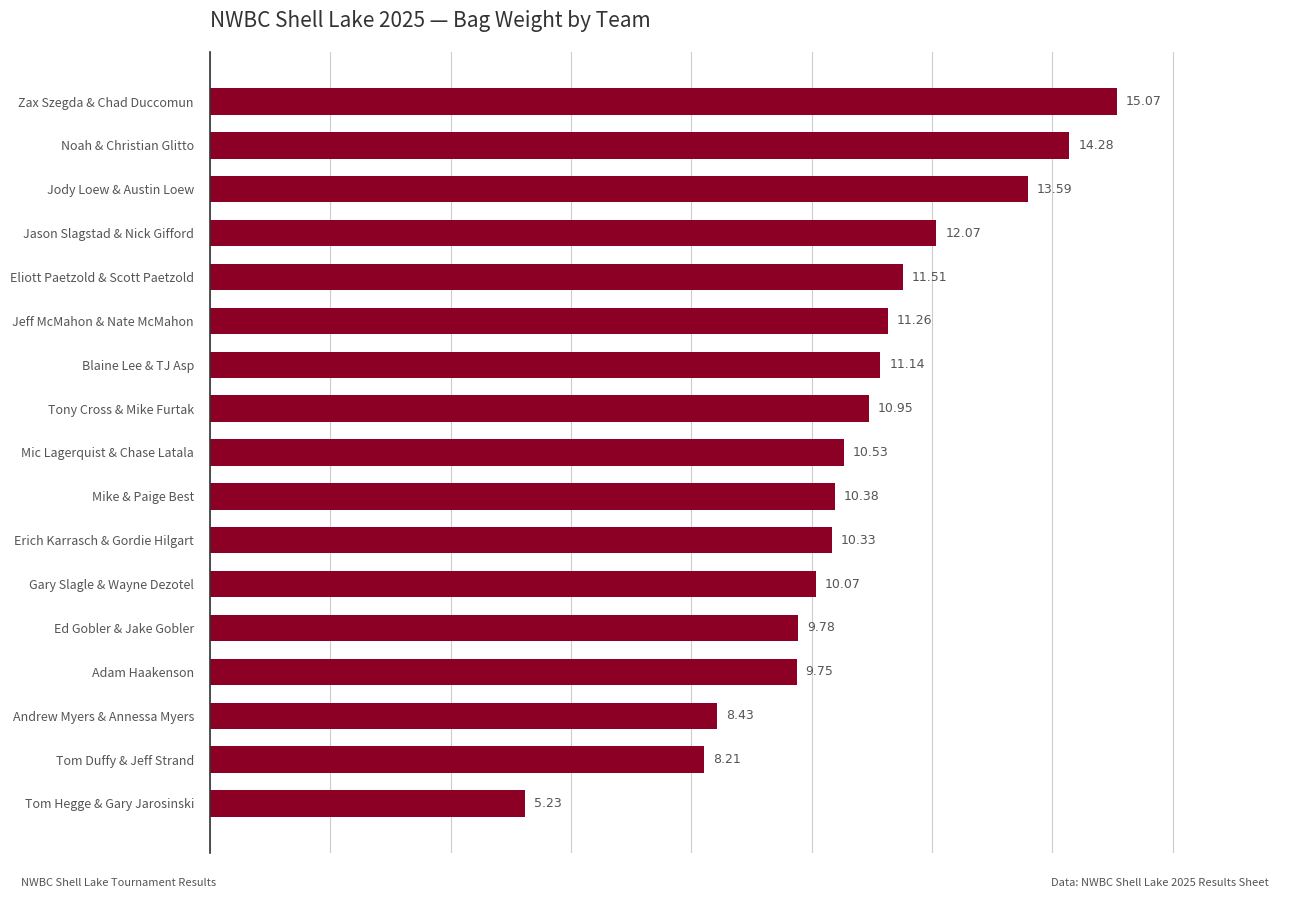

How many bars are there in total?

17